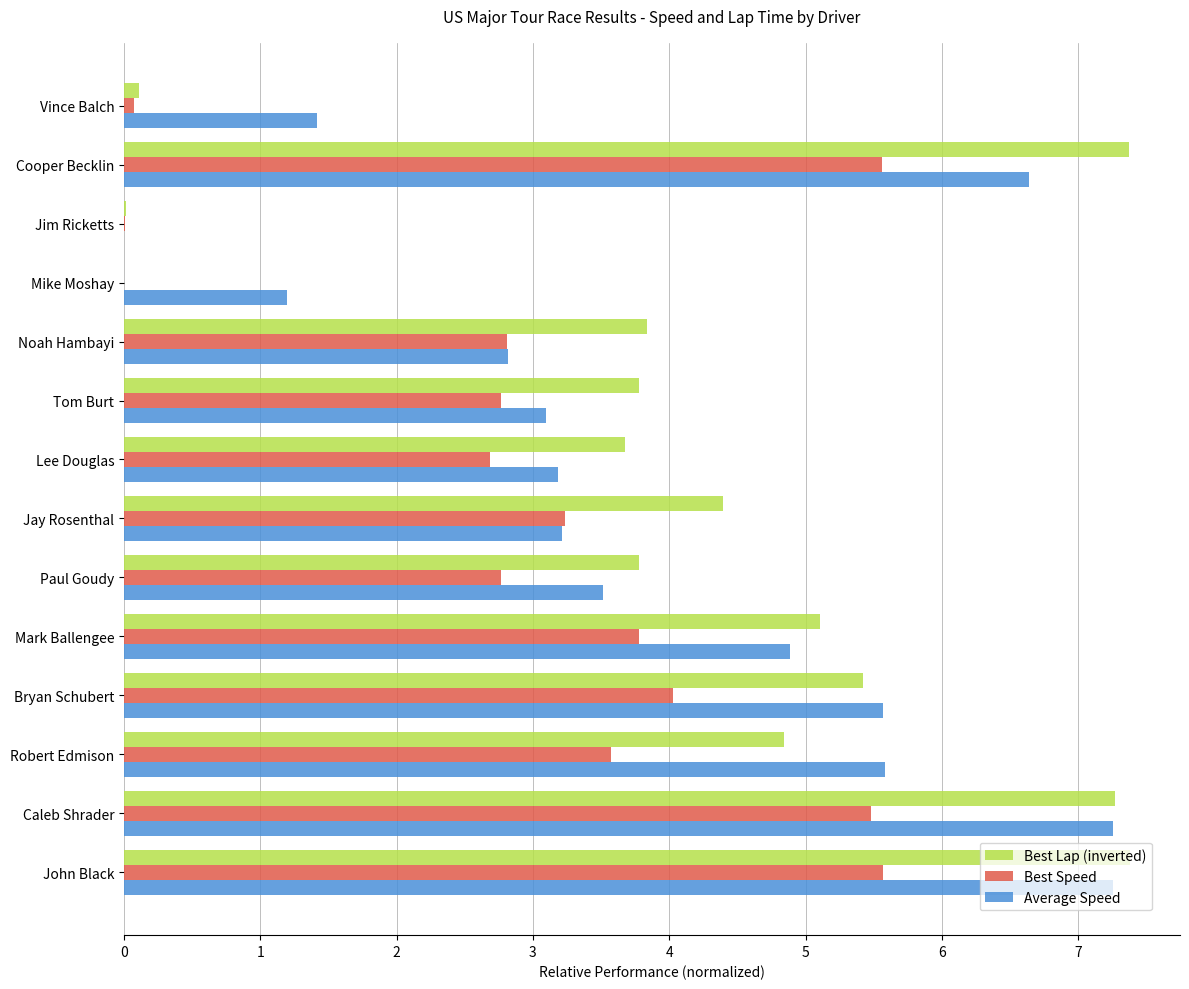

What is the sum of all Best Lap (inverted) values?

57.0